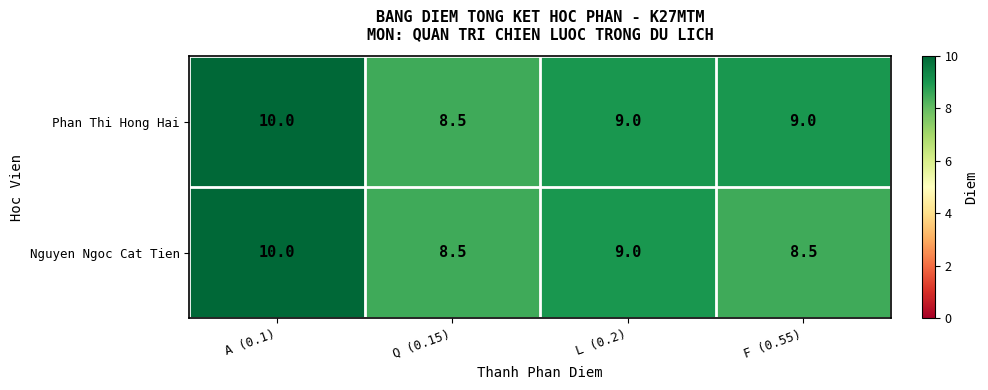

Count the number of categories in the chart.

4